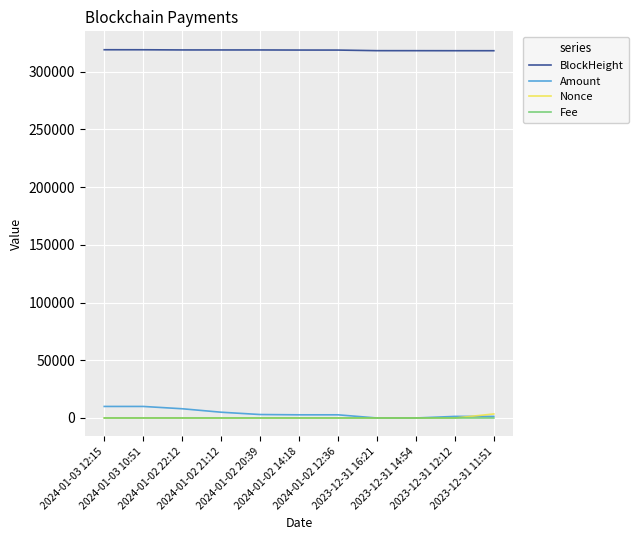

What is the maximum value shown in the chart?

318937.0